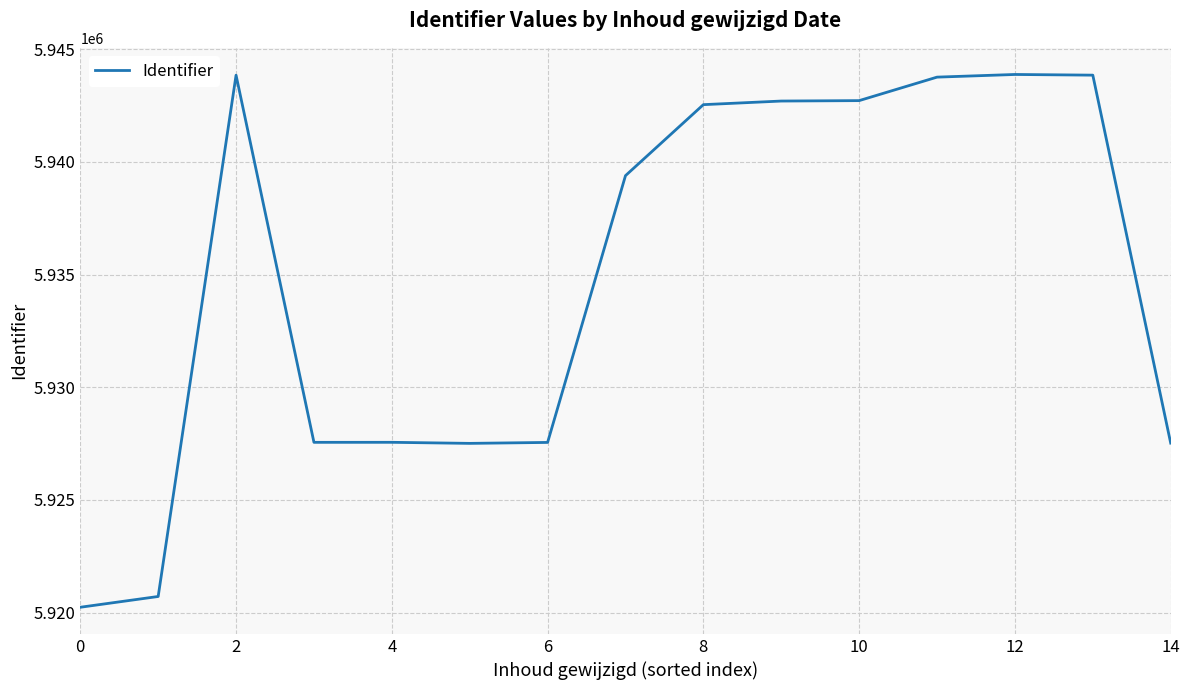

What is the minimum value shown in the chart?

5920239